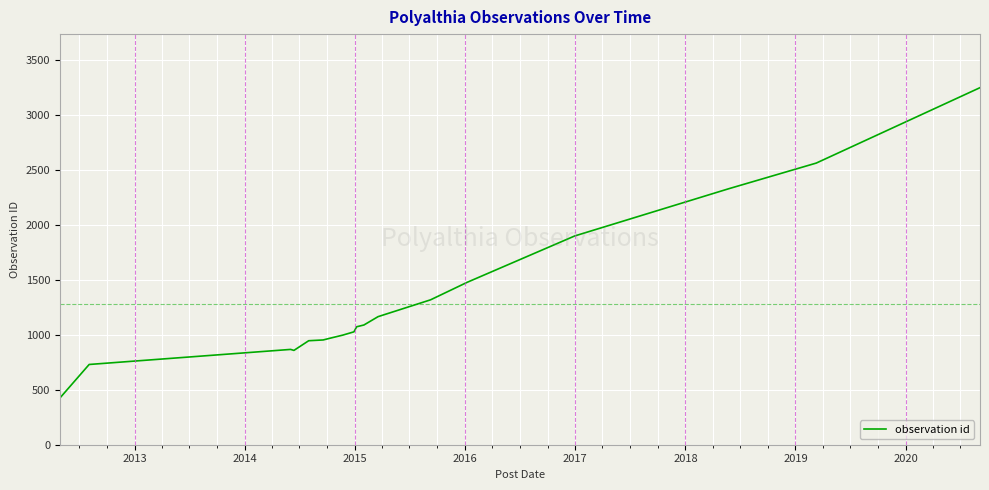

What is the maximum value shown in the chart?

3248